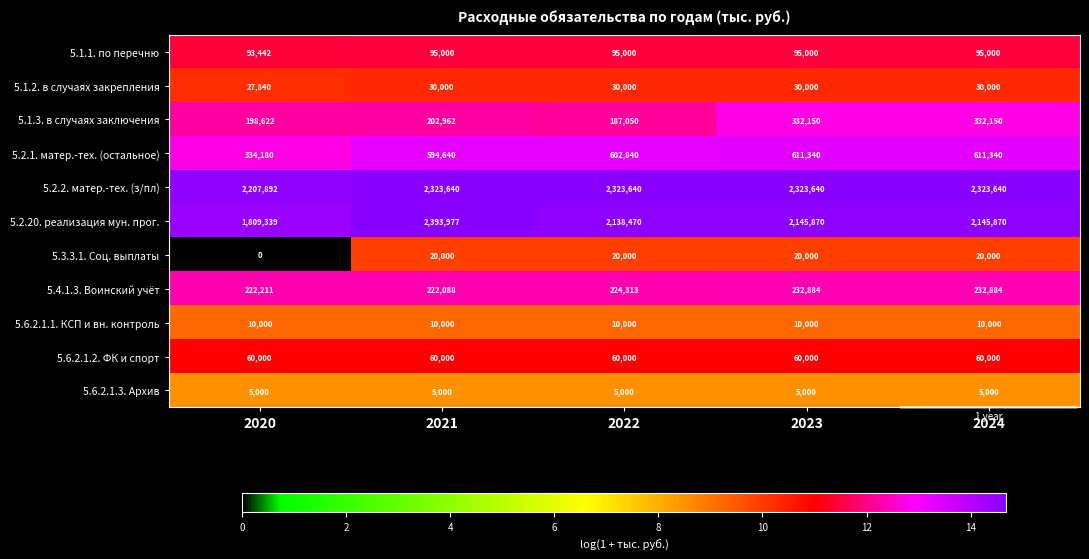

The 5.2.2. матер.-тех. (з/пл) series shows 2323640 at 2024. True or false?

True